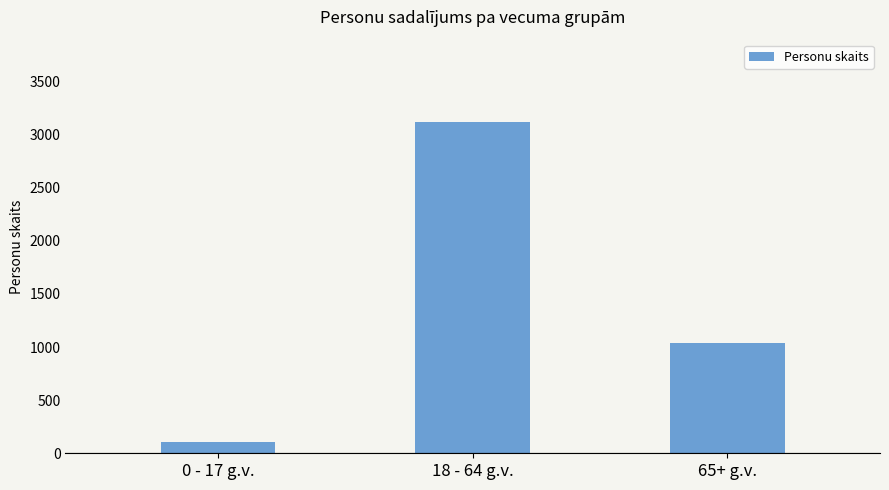

What is the sum of the values at 18 - 64 g.v. and 0 - 17 g.v.?

3218